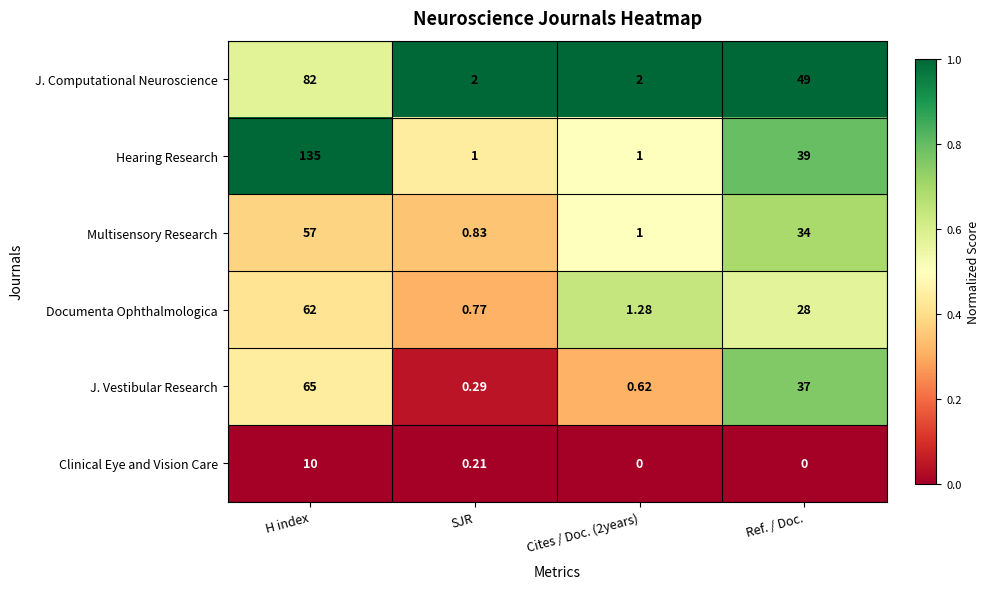

Between Cites / Doc. (2years) and Ref. / Doc., which series saw the biggest shift?

J. Computational Neuroscience